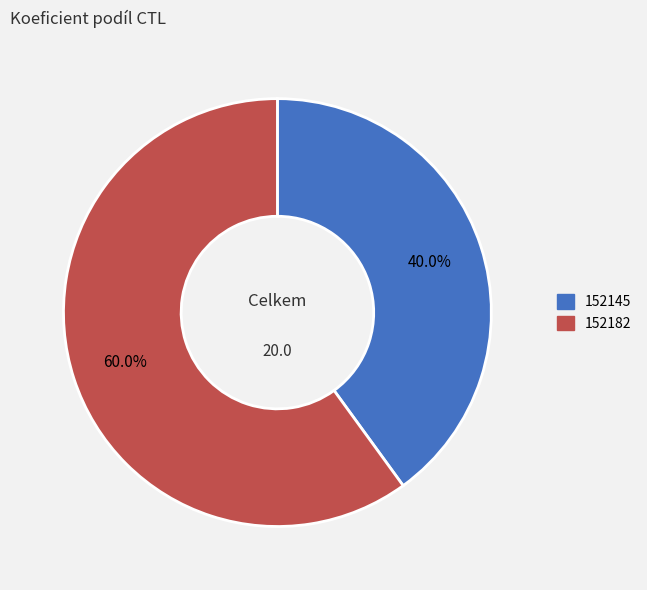

What percentage do 152145 and 152182 together represent?

100.0%